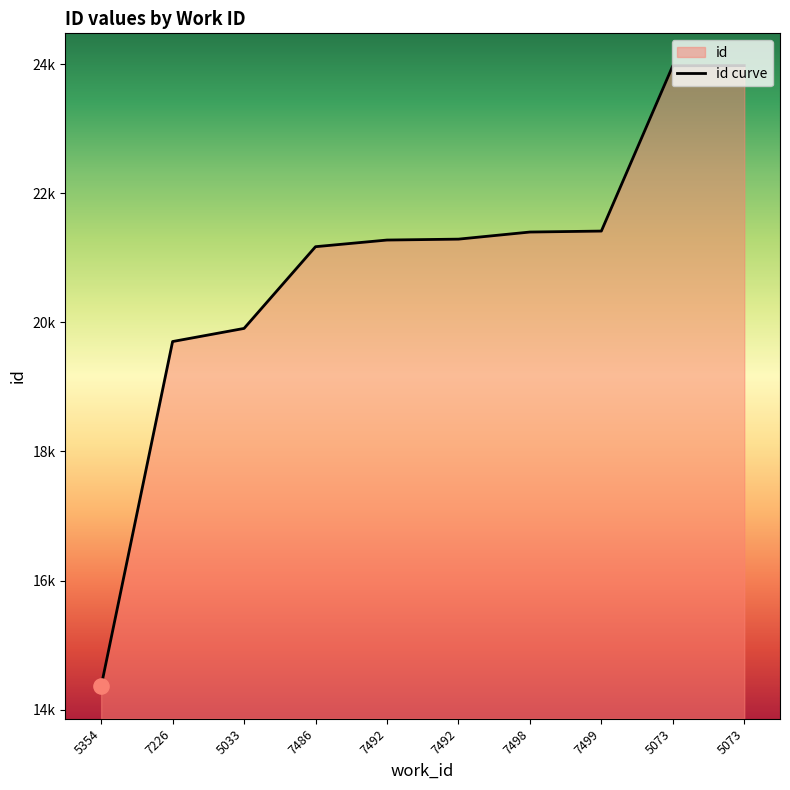

Which has a higher value, 5073 or 7492?

5073